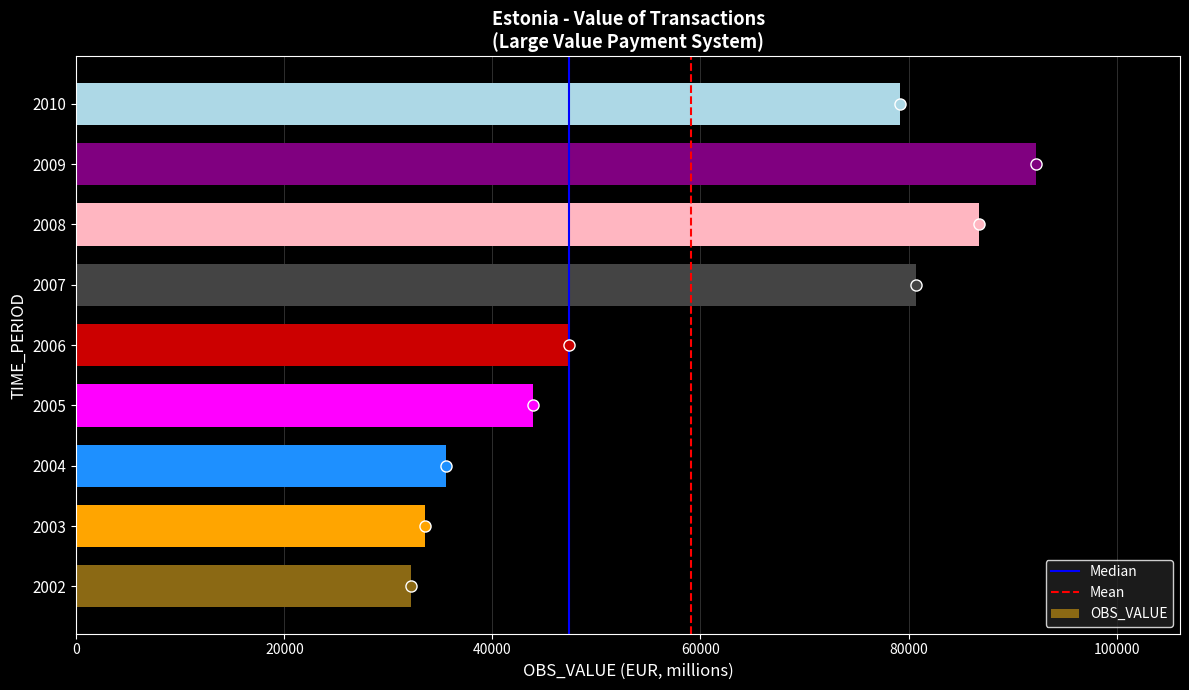

What is the greatest value displayed?

92254.5